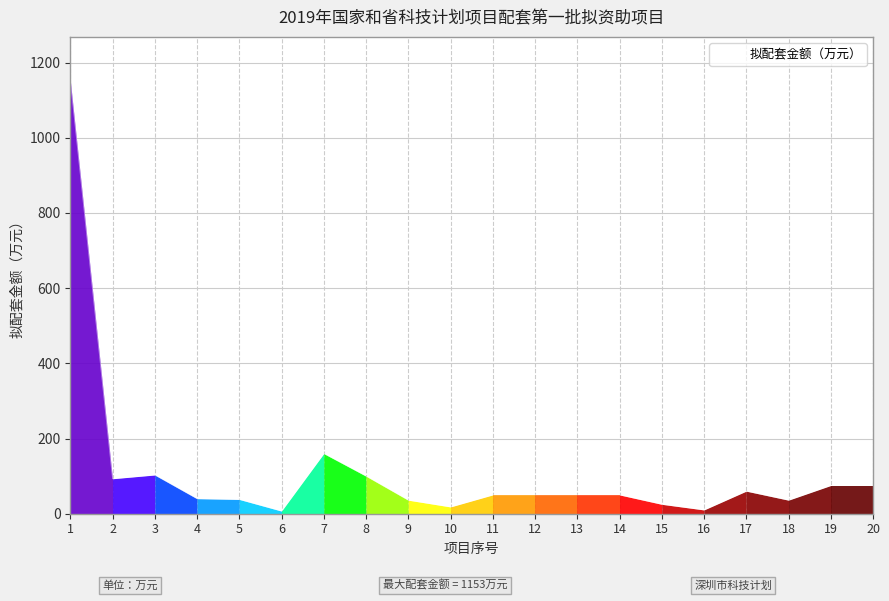

What is the ratio of the value at 5 to the value at 14?

0.8